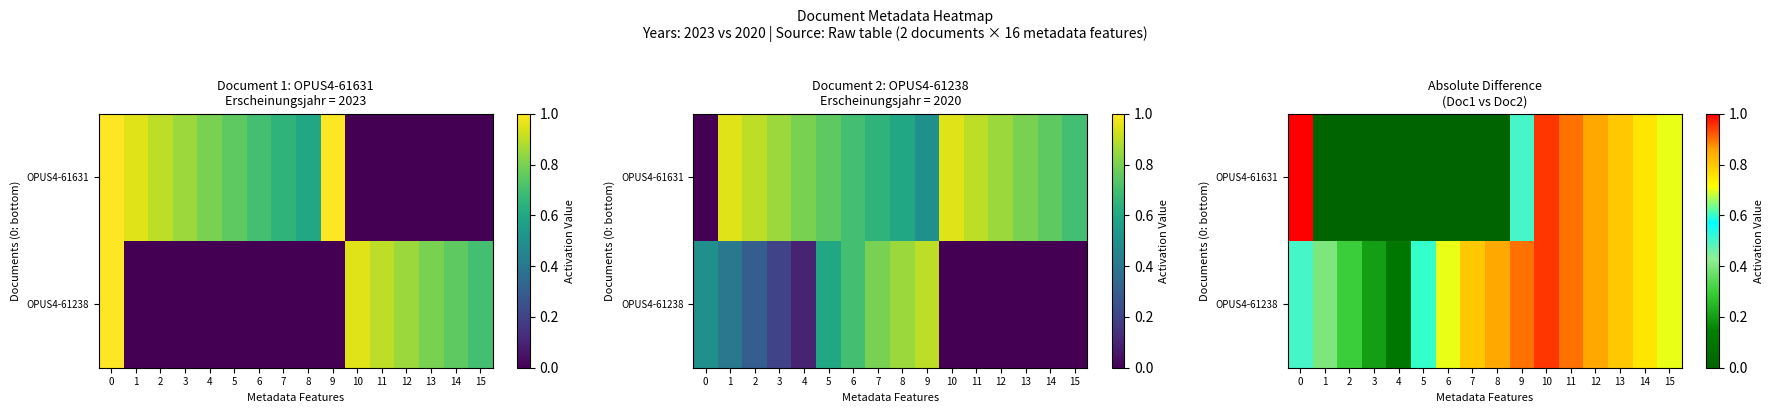

Which series has the largest total across all categories?

OPUS4-61238